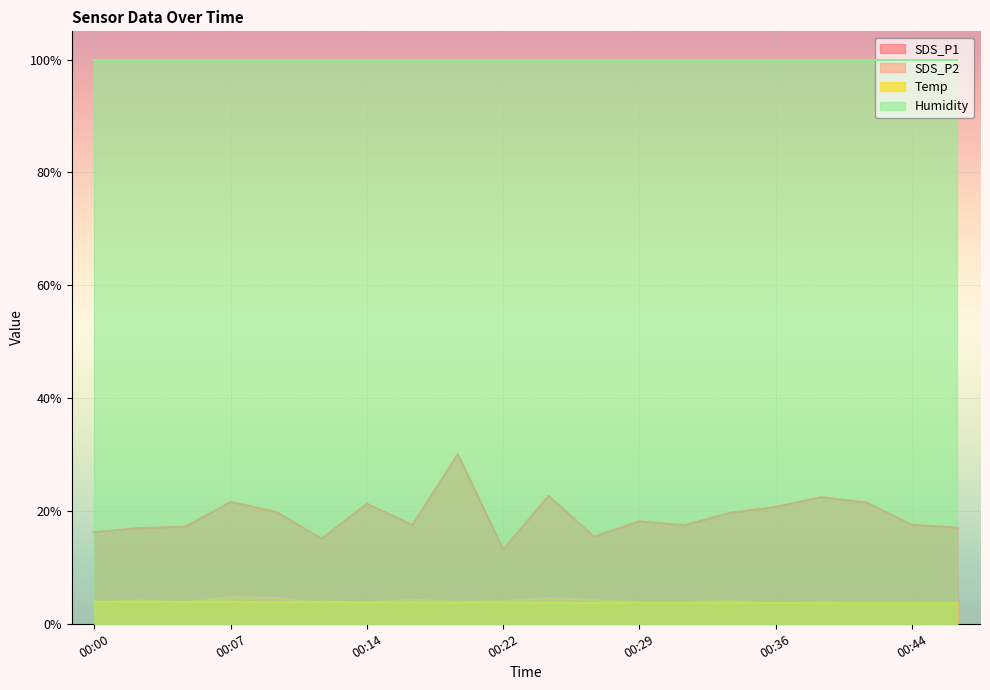

True or false: SDS_P1 has a value of 18.2 at 00:29.

True